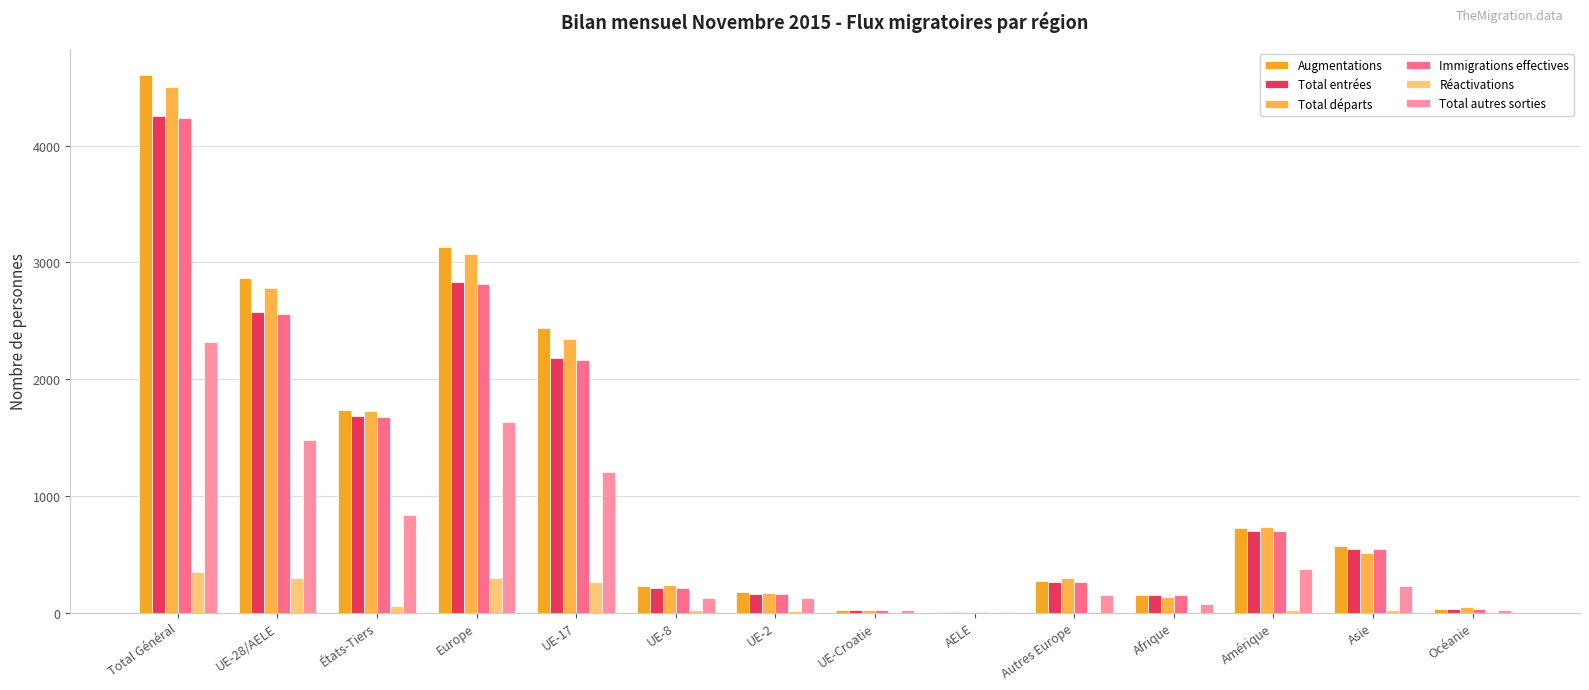

What are all the series names shown in the legend?

Augmentations, Total entrées, Total départs, Immigrations effectives, Réactivations, Total autres sorties